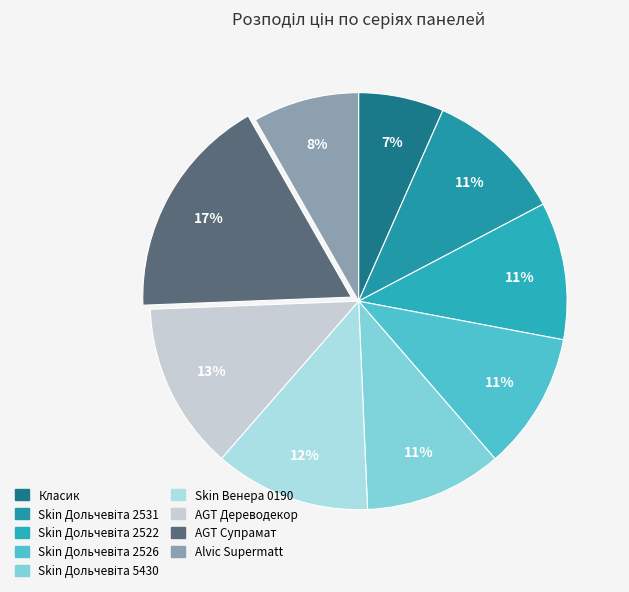

Which category has the smallest portion of the pie?

Класик